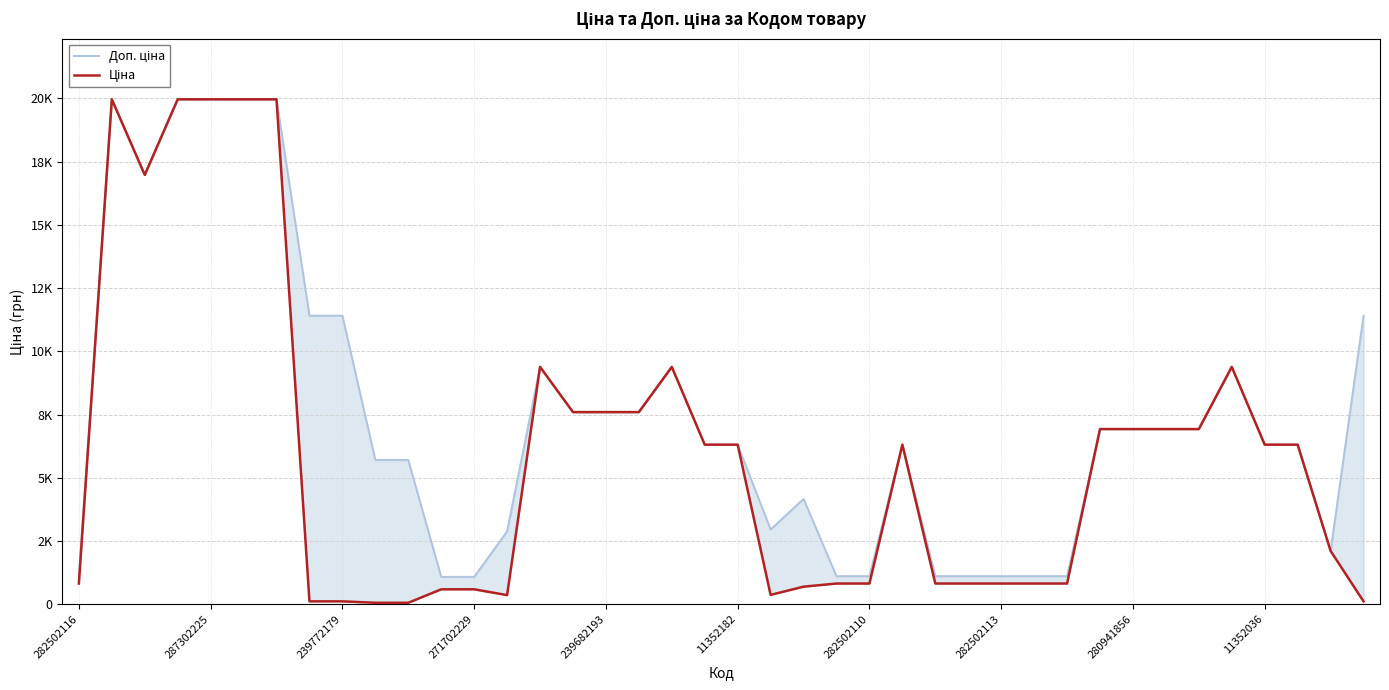

What is the label of the 4th point from the left?

271702229